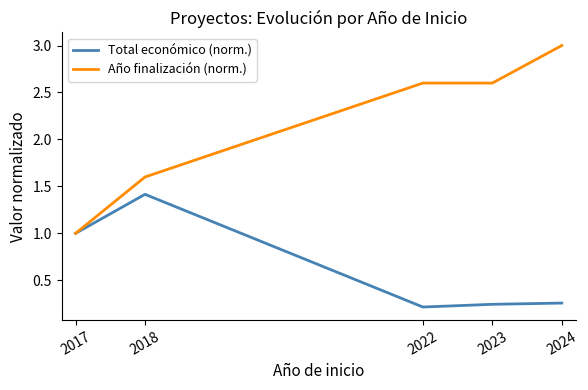

Which series has the largest total across all categories?

Año finalización (norm.)